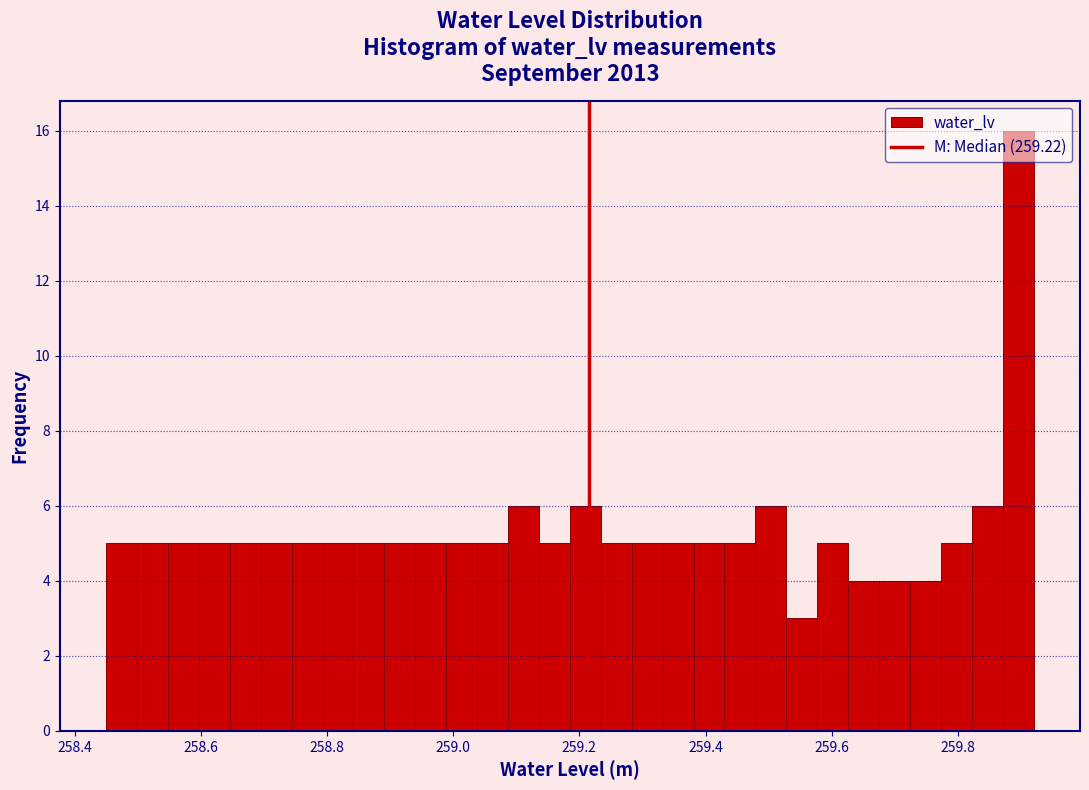

Read against the x-axis, roughly where is the centre of the tallest bar?

259.90